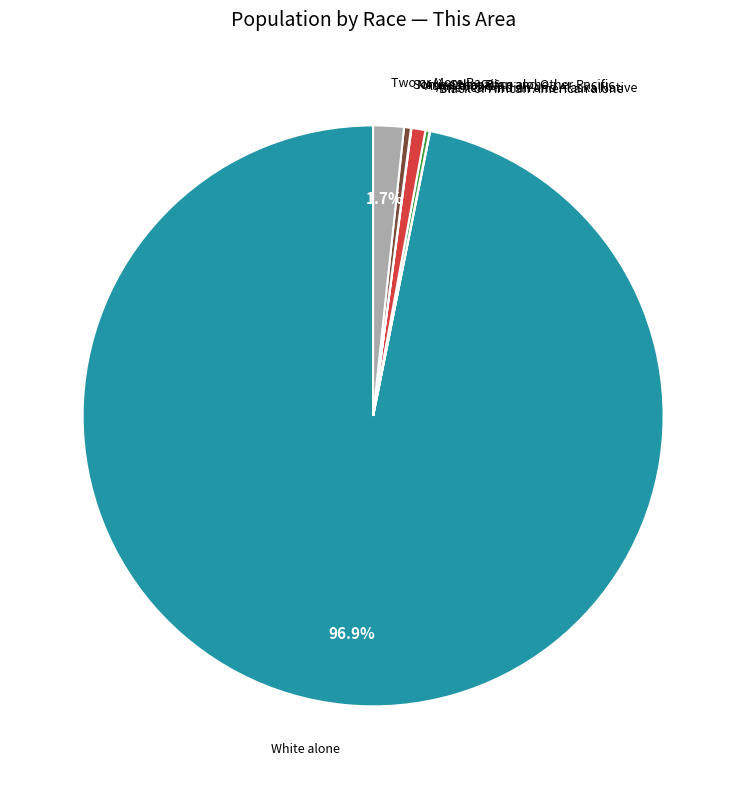

Is there any slice that represents more than half of the pie?

Yes